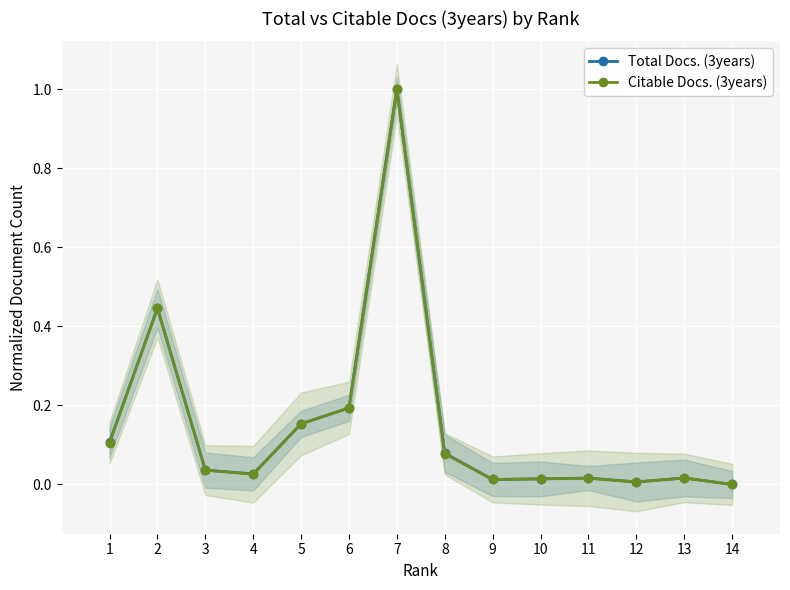

Rank the series by their average value, from highest to lowest.

Total Docs. (3years), Citable Docs. (3years)